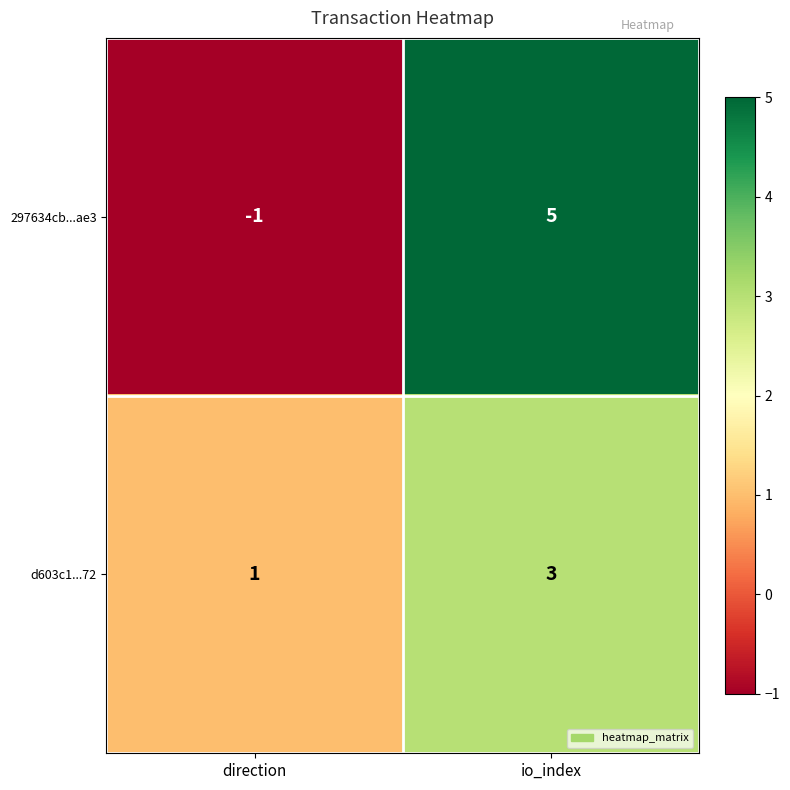

Reading left to right, list all the values displayed in this chart.

297634cb...ae3: direction=-1	io_index=5
d603c1...72: direction=1	io_index=3